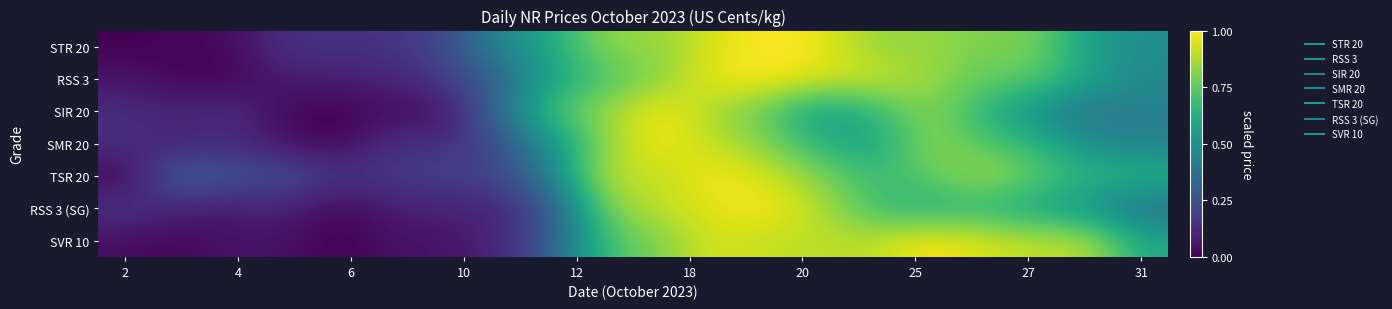

What is the maximum value shown in the chart?

1.0